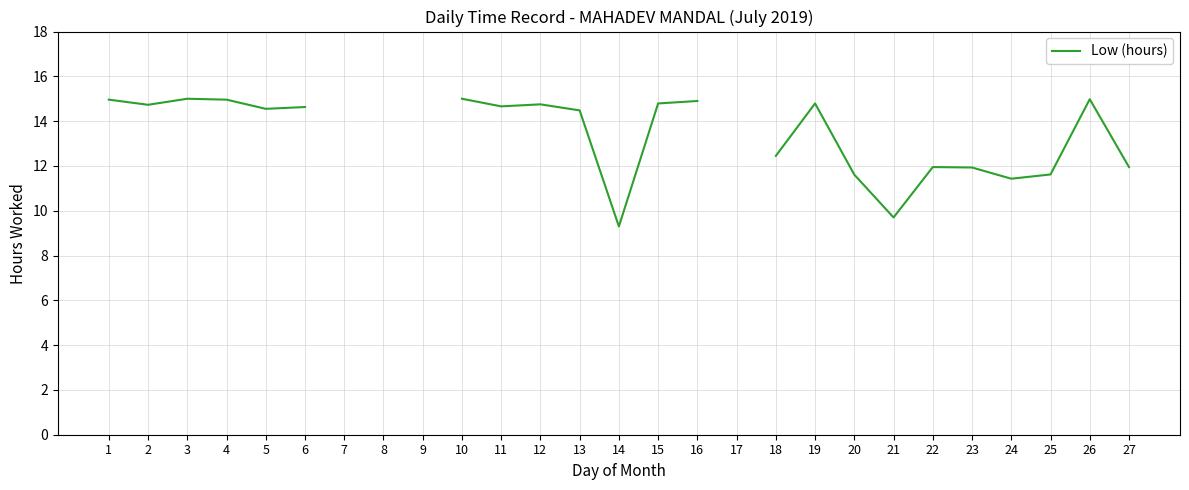

Where is the data nearest to the value 12?

22